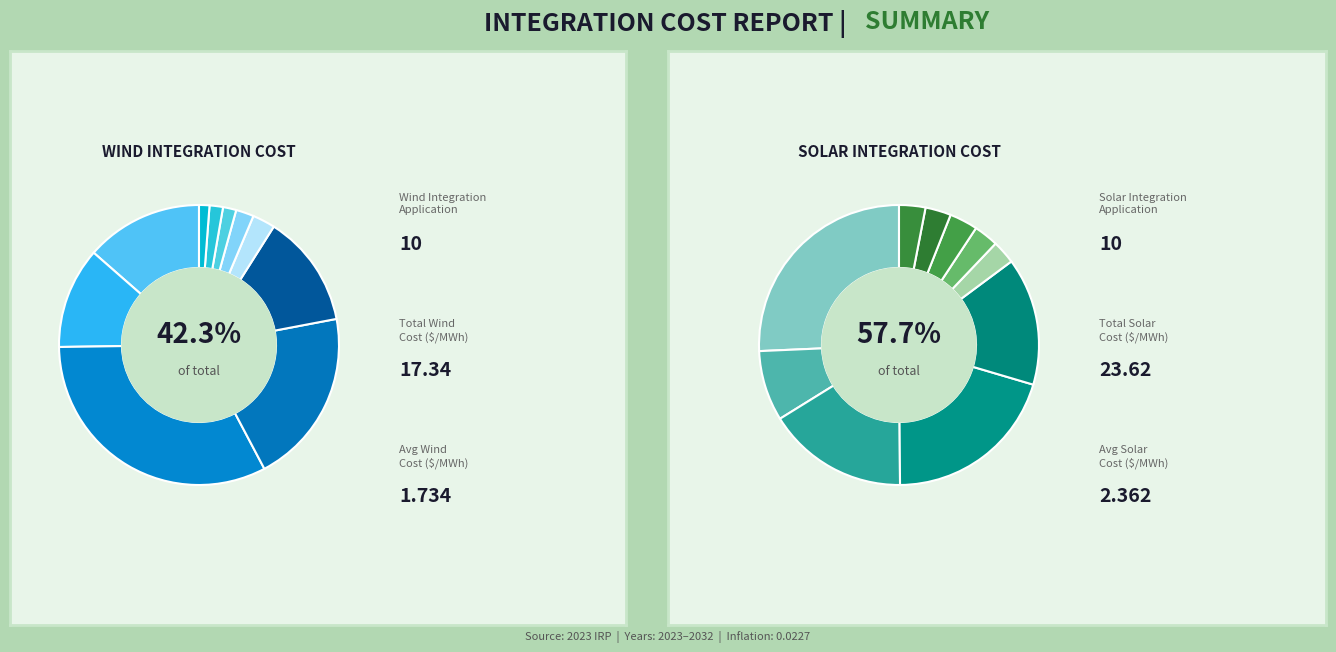

What percentage do 2028 and 2024 together represent?

14.3%